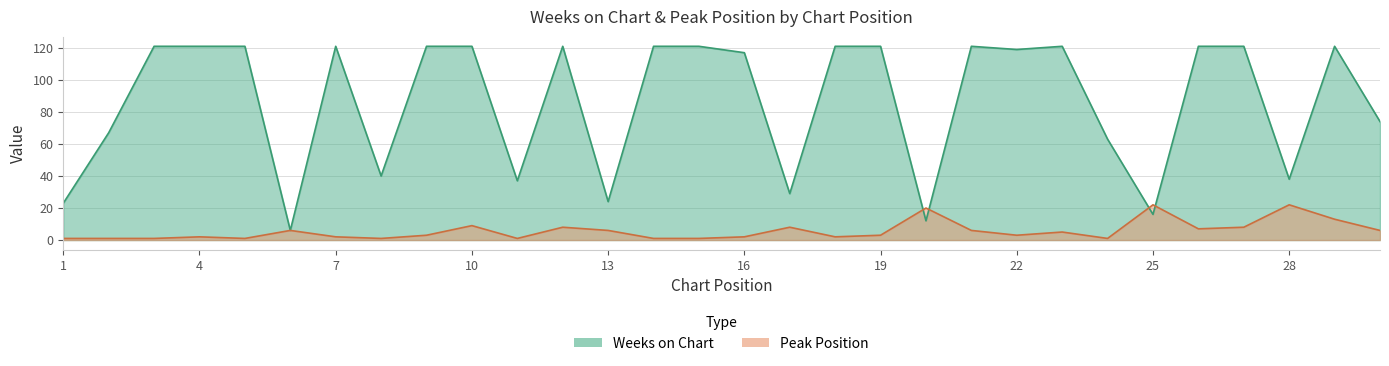

How many series are shown in this chart?

2